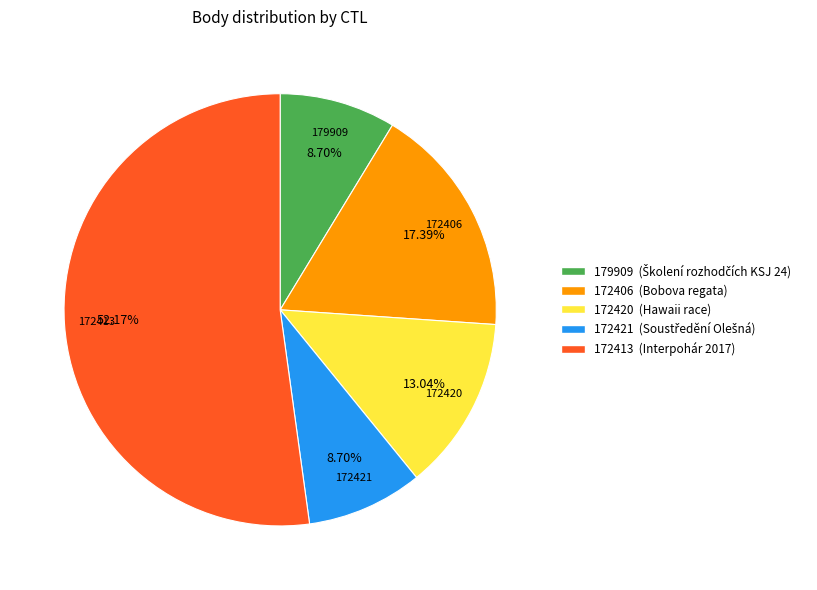

How many slices are in this pie chart?

5